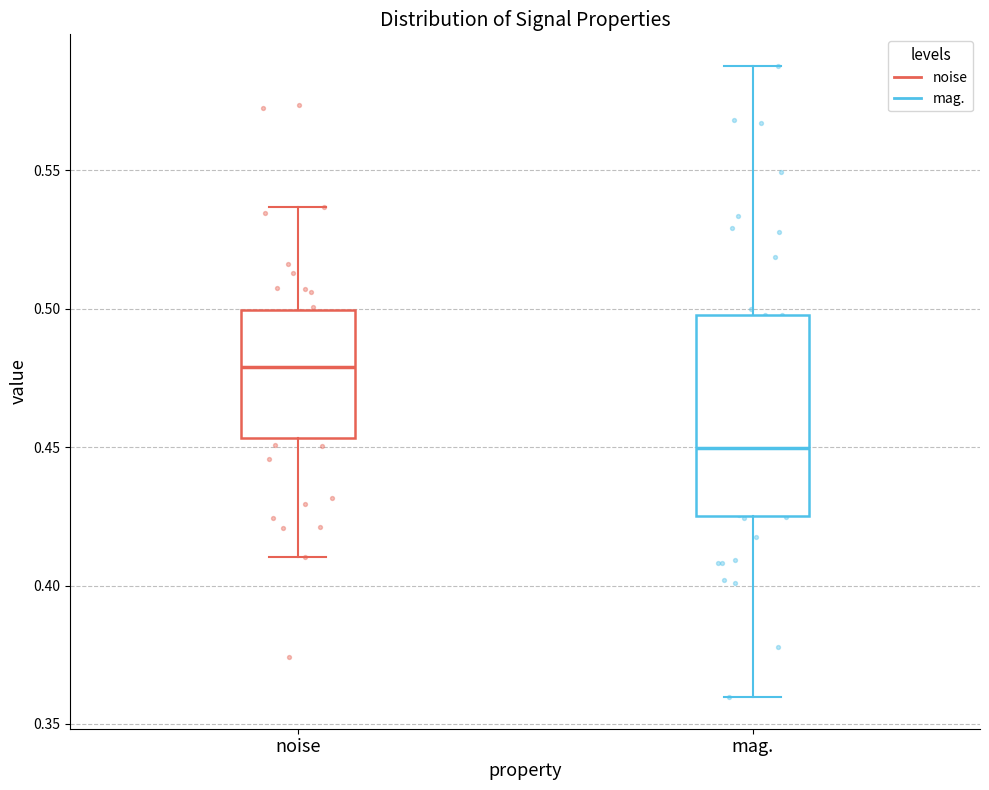

Which box's median line is the highest?

noise